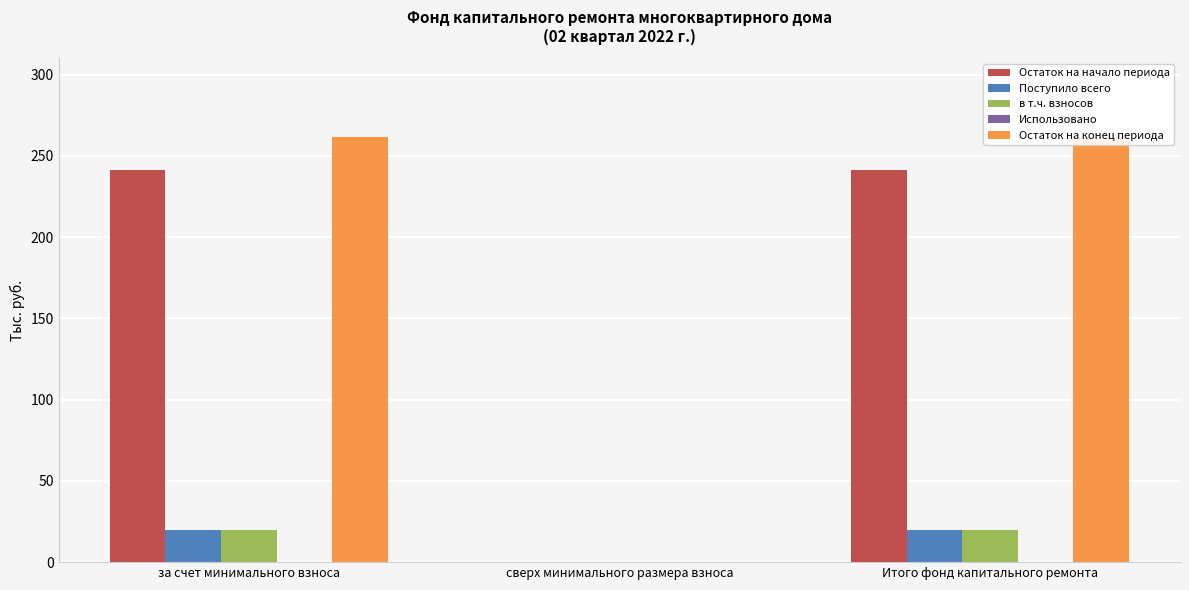

What is the value of the Поступило всего bar at the 3rd from the left?

20.1